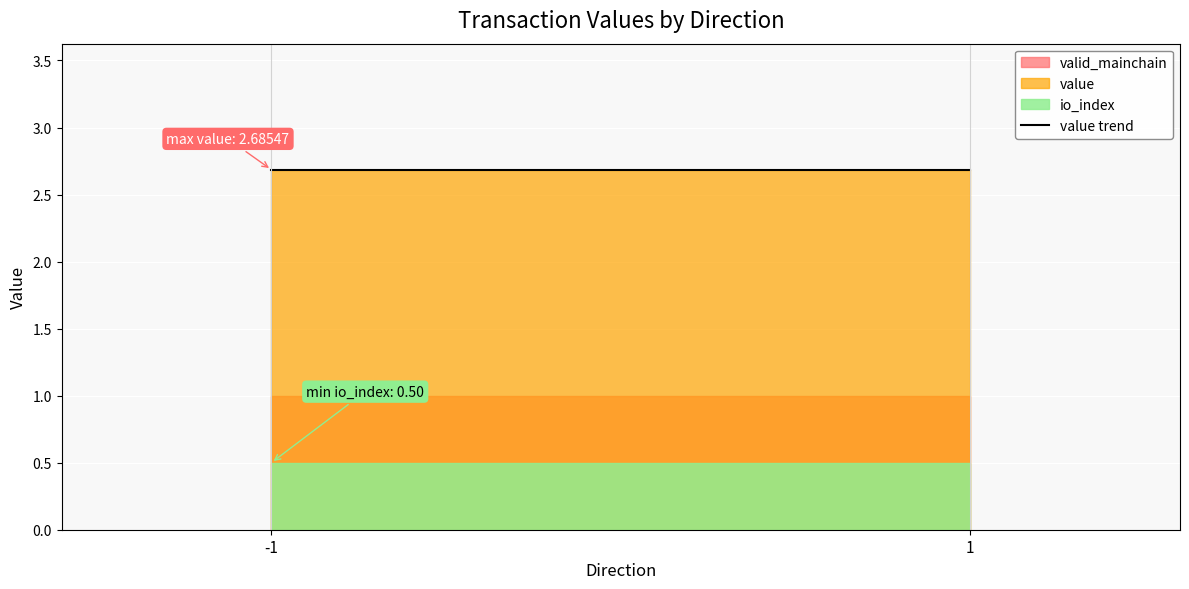

What is the maximum value shown in the chart?

2.7